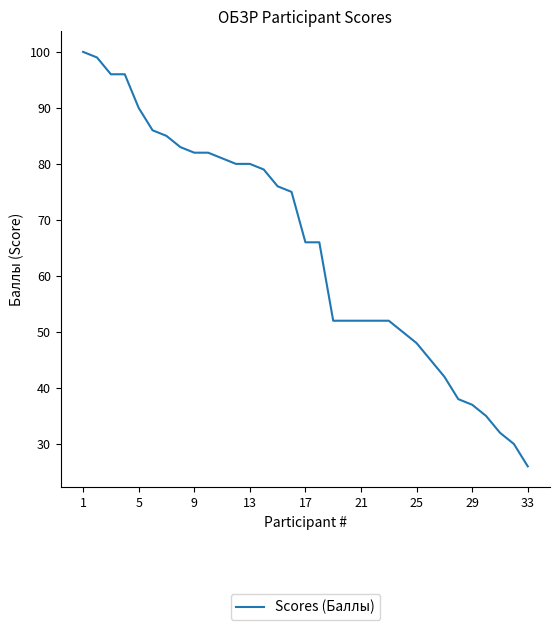

What is the difference between the maximum and minimum values?

74